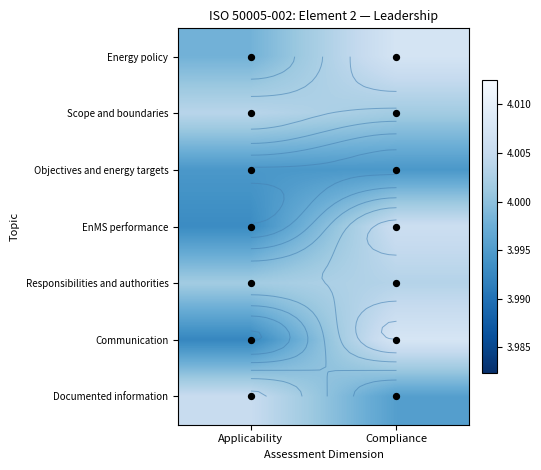

What is the total value across all series at Applicability?

28.0